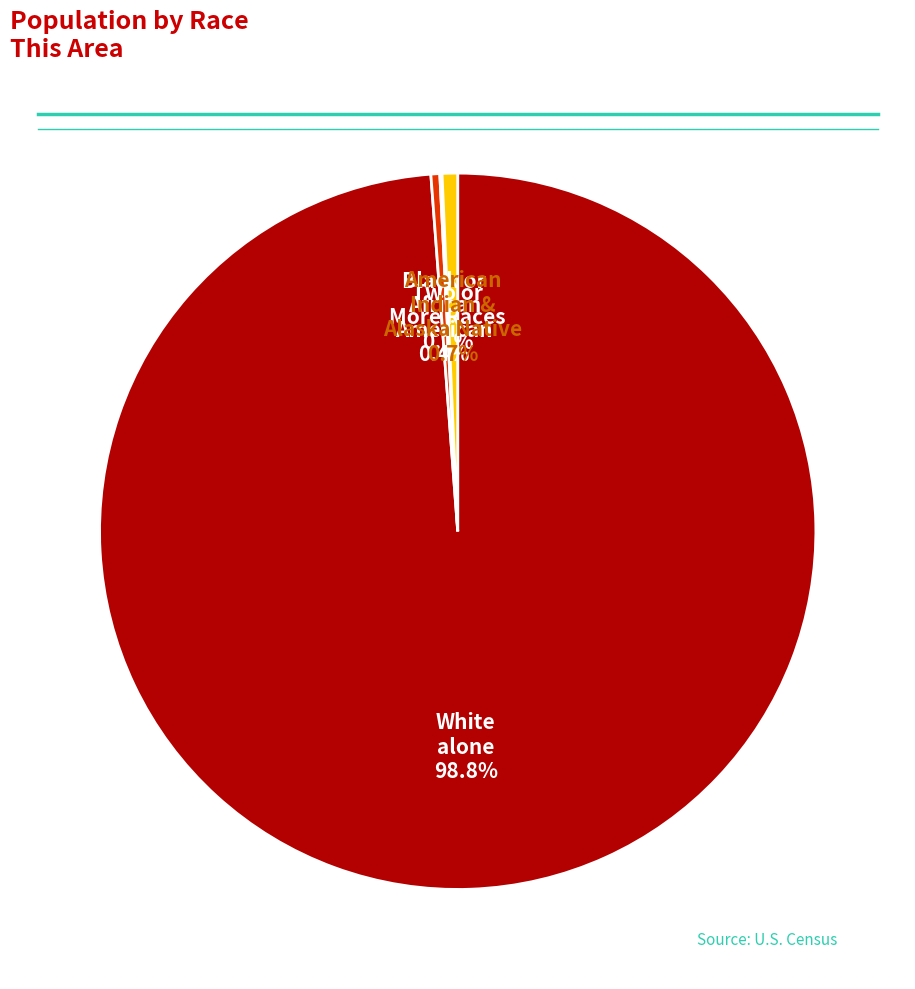

Is there a majority slice in this chart?

Yes